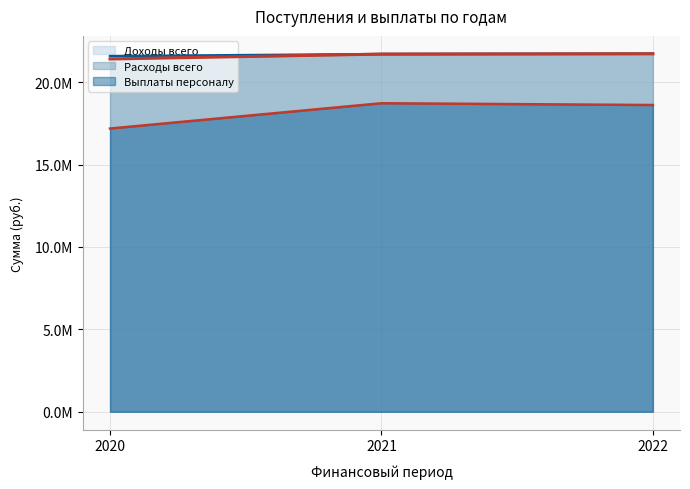

What is the spread (max minus min) of values at 2020?

4392975.9